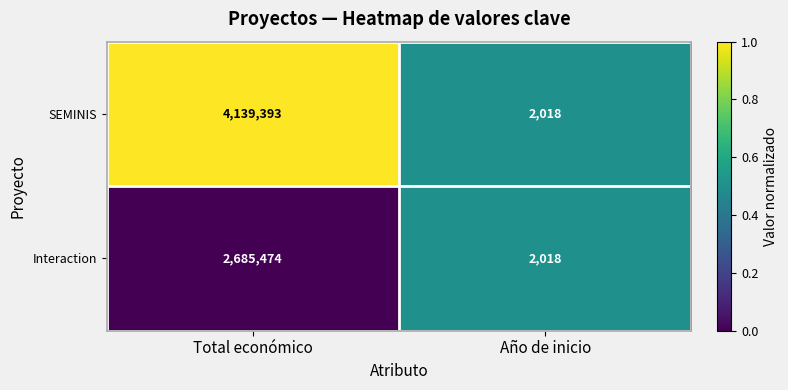

List the series in order of their overall mean, lowest first.

Interaction, SEMINIS